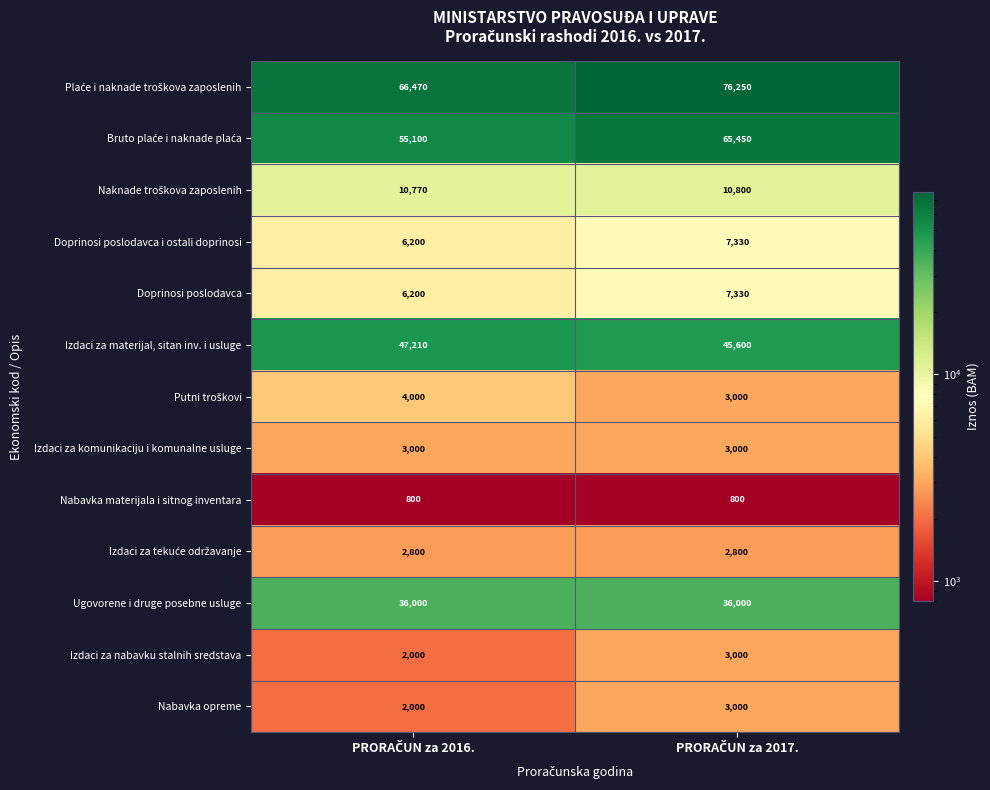

What is the smallest value displayed?

800